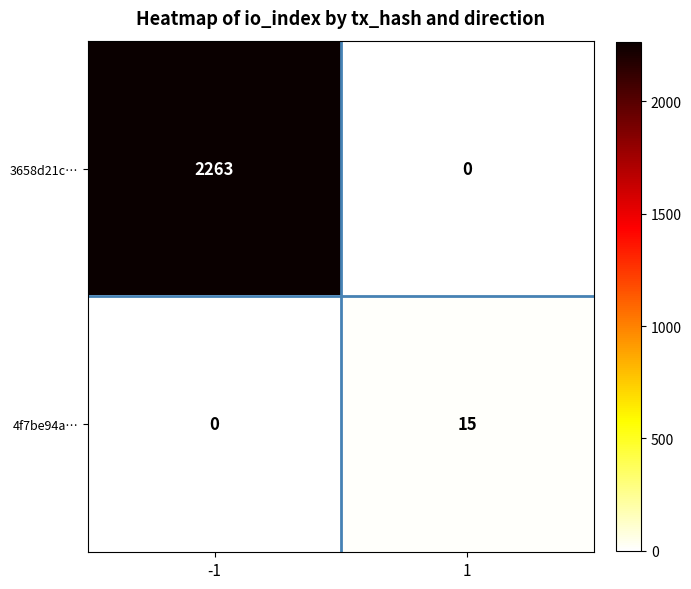

What is the highest value of the 4f7be94a… series?

15